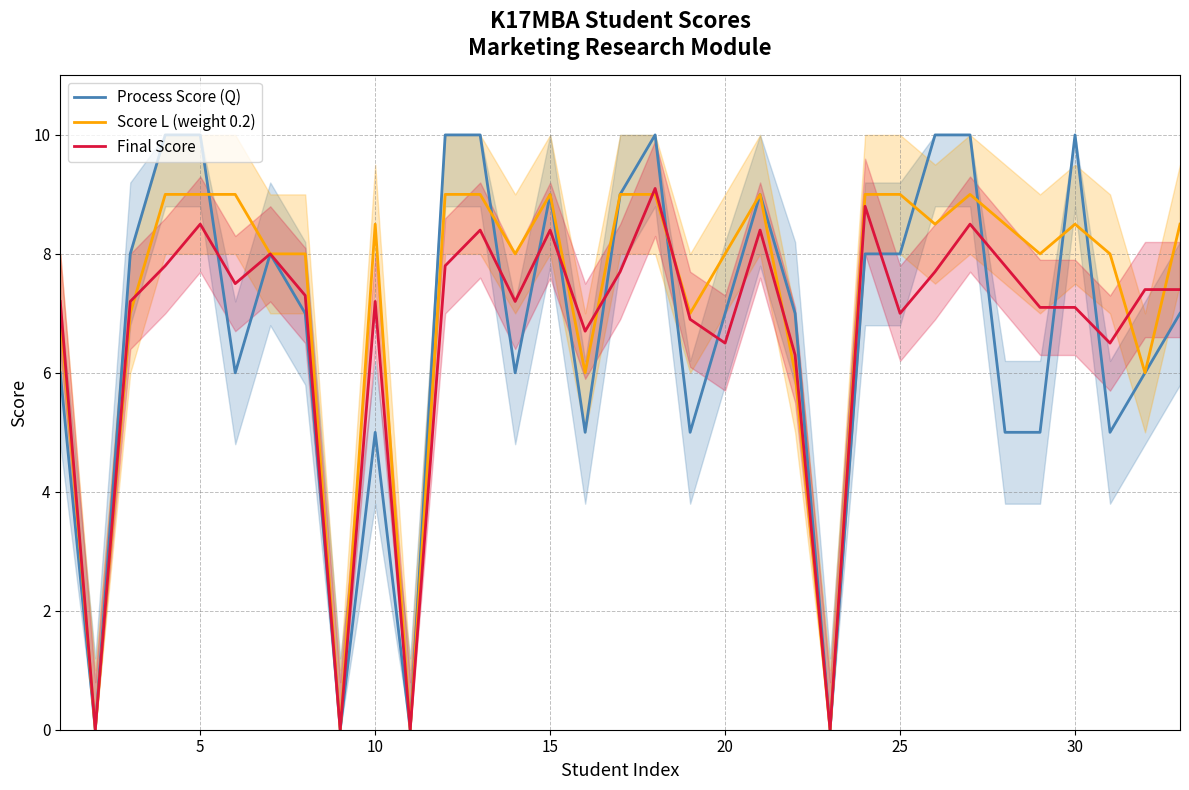

Reading left to right, what are all the values shown in this chart?

Process Score (Q): 6.0	0.0	8.0	10.0	10.0	6.0	8.0	7.0	0.0	5.0	0.0	10.0	10.0	6.0	9.0	5.0	9.0	10.0	5.0	7.0	9.0	7.0	0.0	8.0	8.0	10.0	10.0	5.0	5.0	10.0	5.0	6.0	7.0
Score L (weight 0.2): 7.0	0.0	7.0	9.0	9.0	9.0	8.0	8.0	0.0	8.5	0.0	9.0	9.0	8.0	9.0	6.0	9.0	9.0	7.0	8.0	9.0	6.0	0.0	9.0	9.0	8.5	9.0	8.5	8.0	8.5	8.0	6.0	8.5
Final Score: 7.2	0.0	7.2	7.8	8.5	7.5	8.0	7.3	0.0	7.2	0.0	7.8	8.4	7.2	8.4	6.7	7.7	9.1	6.9	6.5	8.4	6.3	0.0	8.8	7.0	7.7	8.5	7.8	7.1	7.1	6.5	7.4	7.4